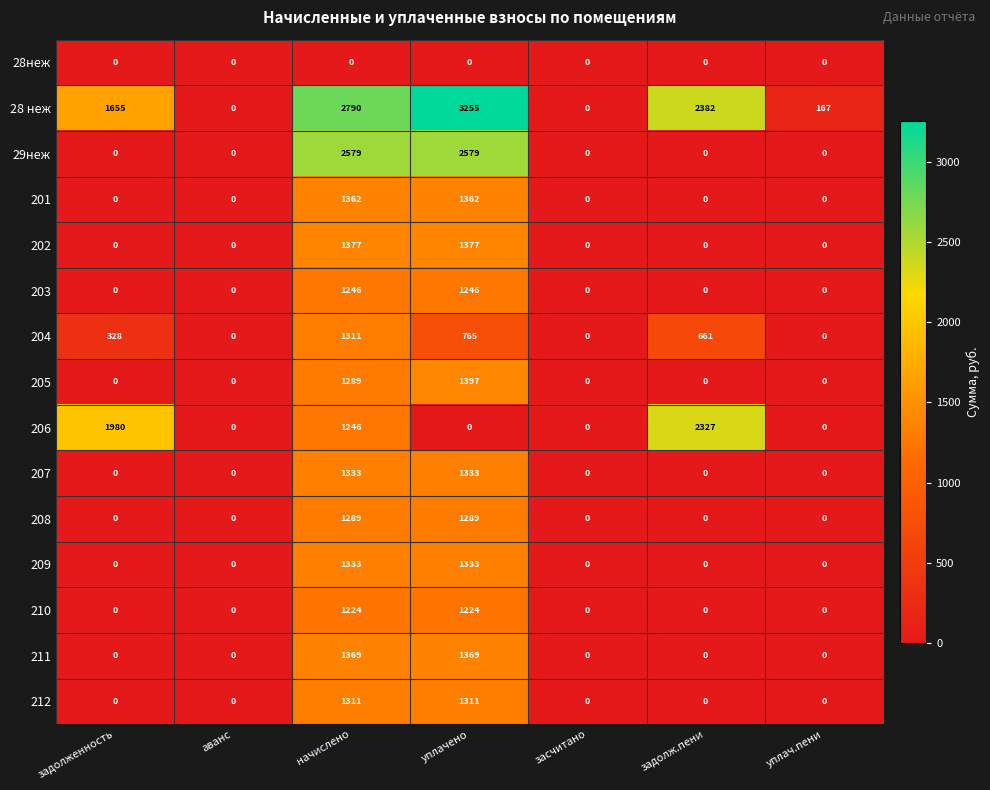

True or false: 29неж has a value of 0 at задолженность.

True